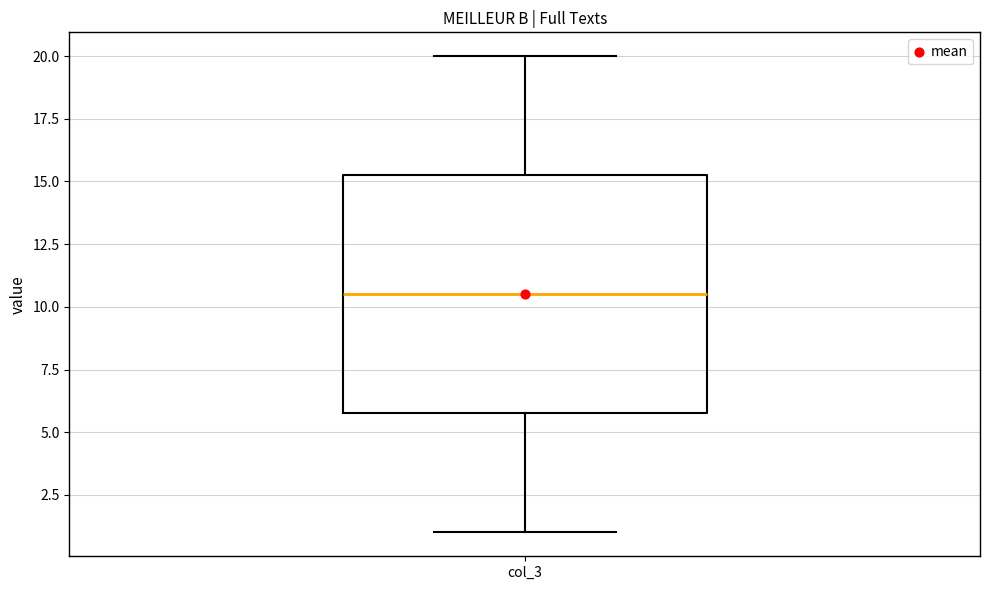

Where does the lower whisker of the box for col_3 end on the y-axis? The values are not printed on the chart, so give them approximately, as read against the axis.

1.0